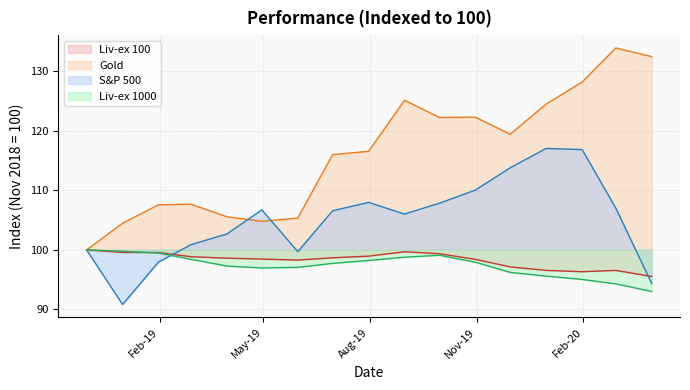

What value does the Liv-ex 1000 series have at 2018-12-31?

99.8